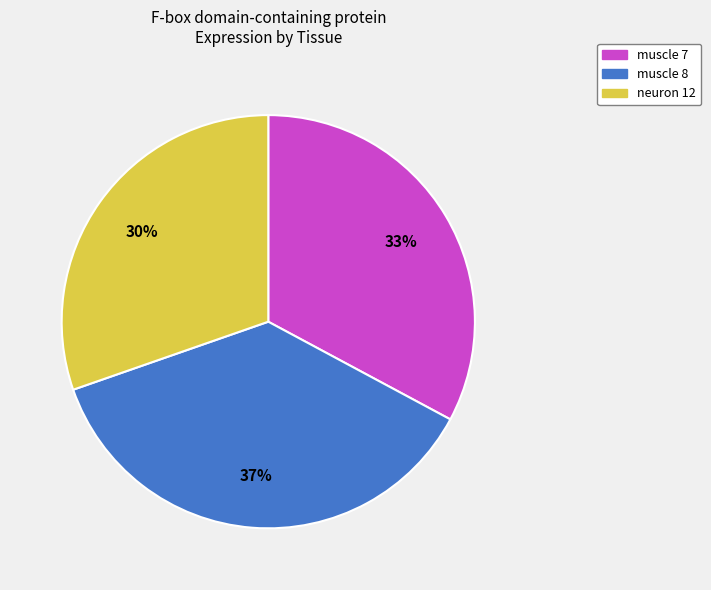

Count the number of slices in the pie.

3